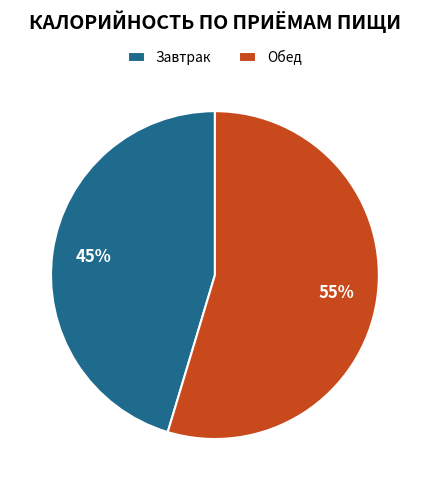

To the nearest percent, what percentage of the pie is Обед?

55%